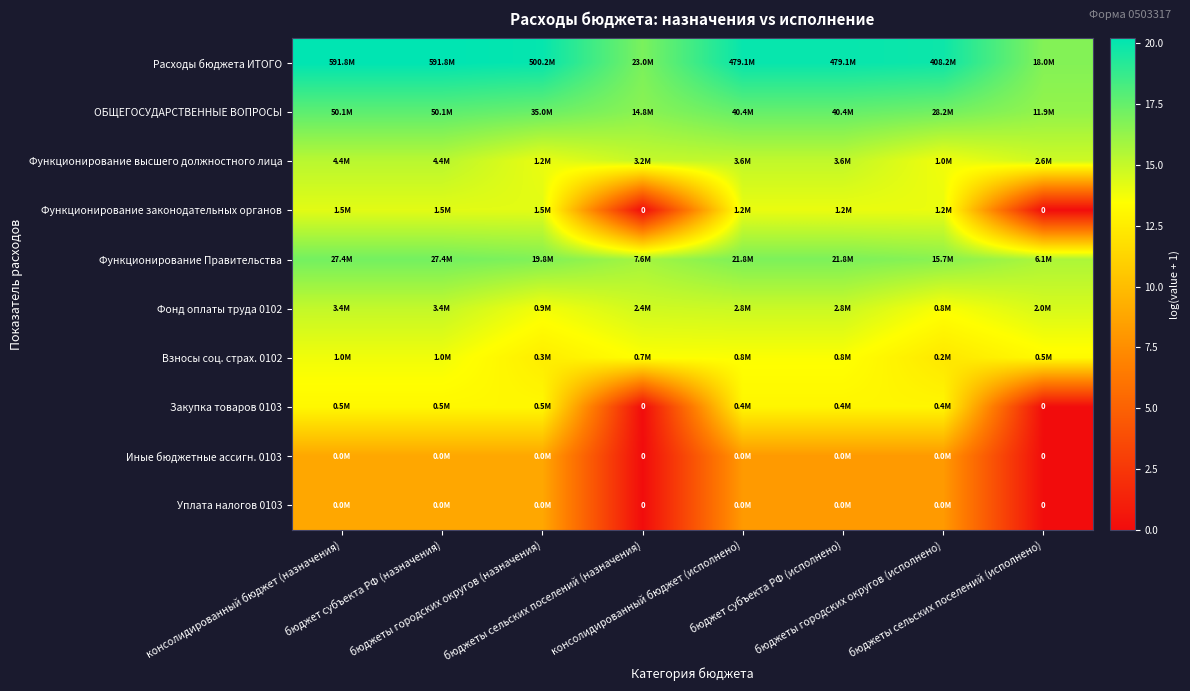

What is the difference between the highest and lowest values at консолидированный бюджет (исполнено)?

11.8